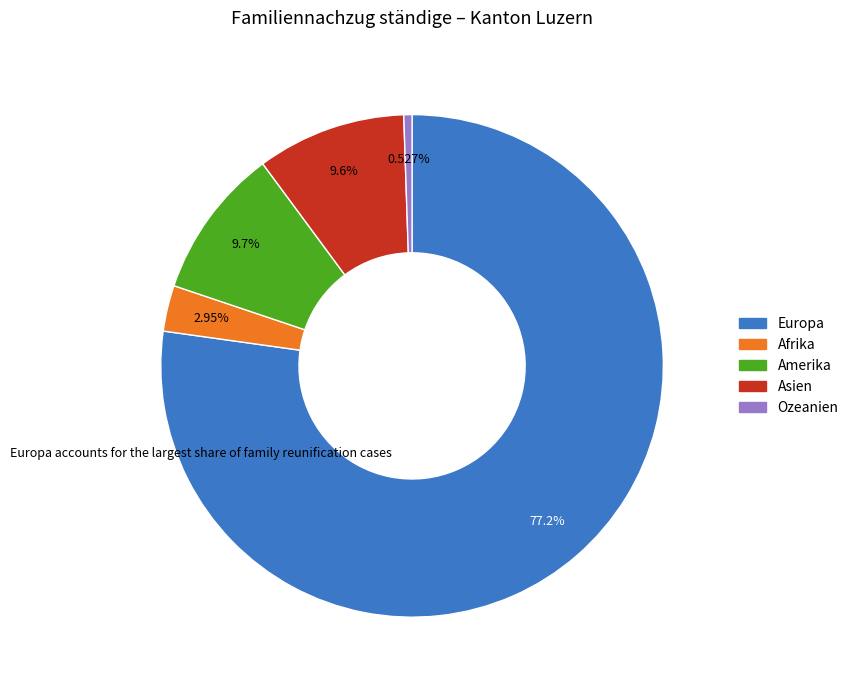

Count the number of slices in the pie.

5